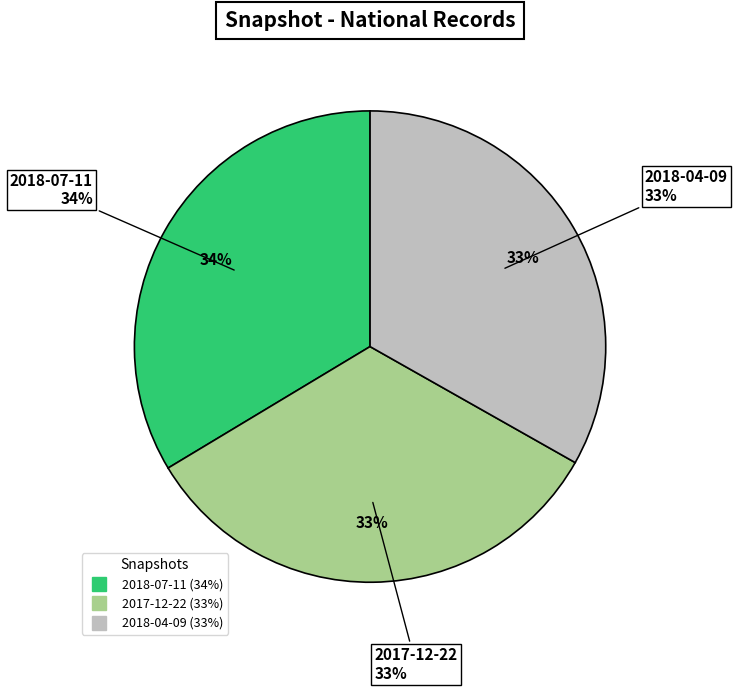

Does 2018-04-09 represent more than half of the total?

No